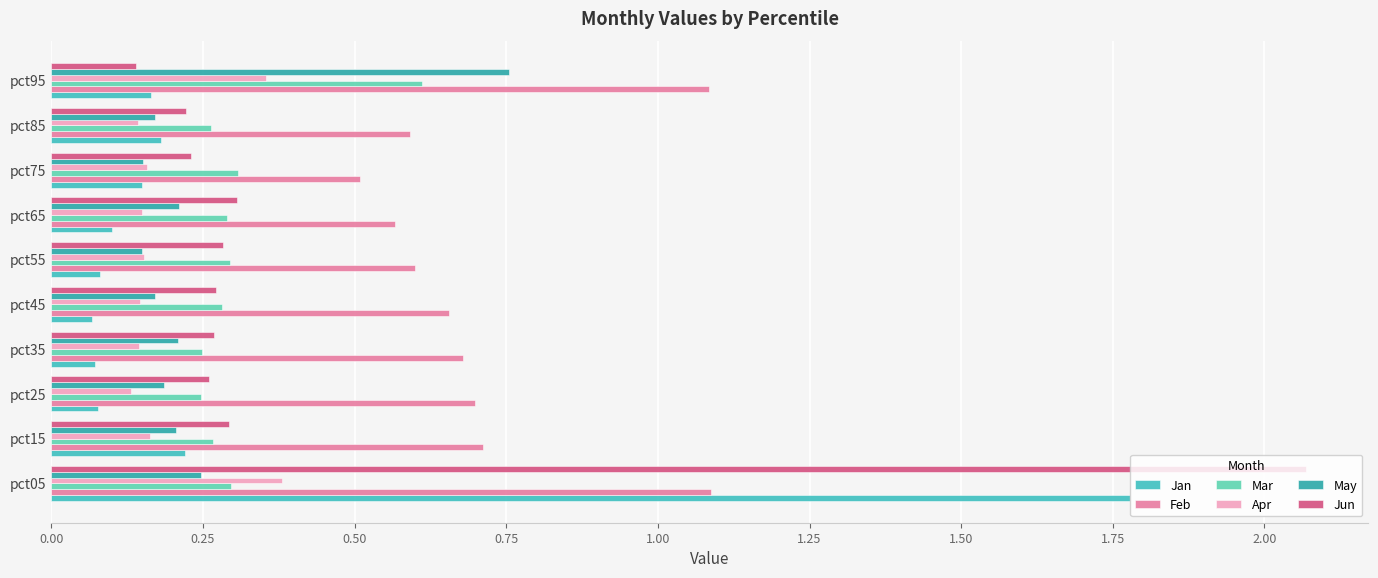

How many series are shown in this chart?

6